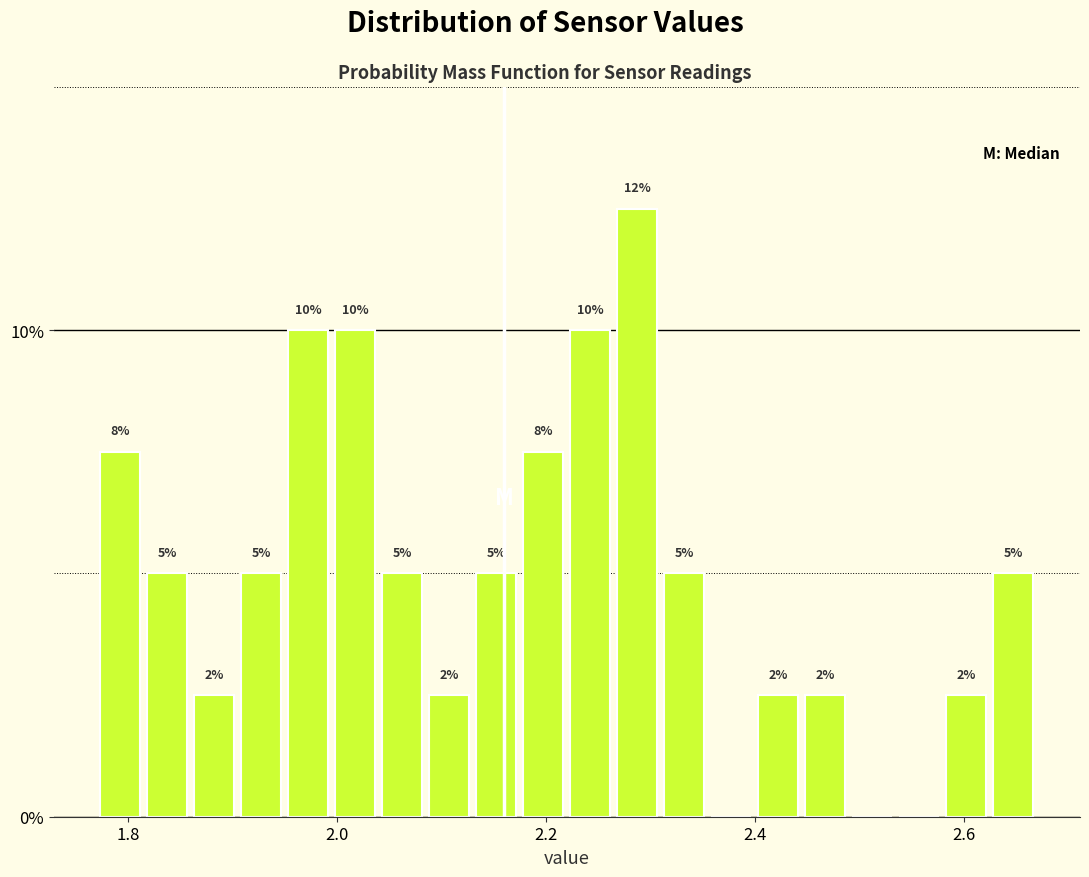

Around what value on the x-axis is the tallest bar? Give the approximate position of its centre, as read against the axis.

2.28